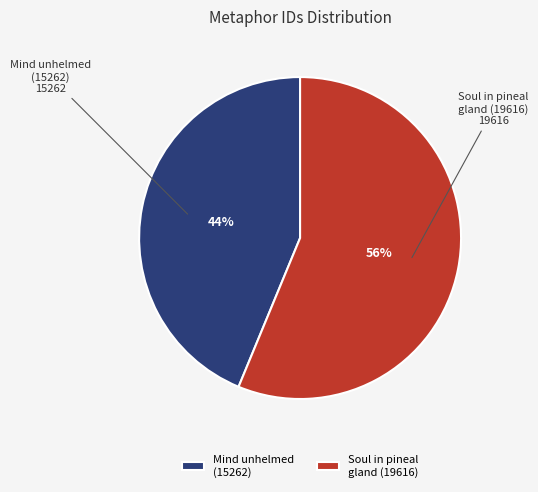

How many segments does this pie chart have?

2